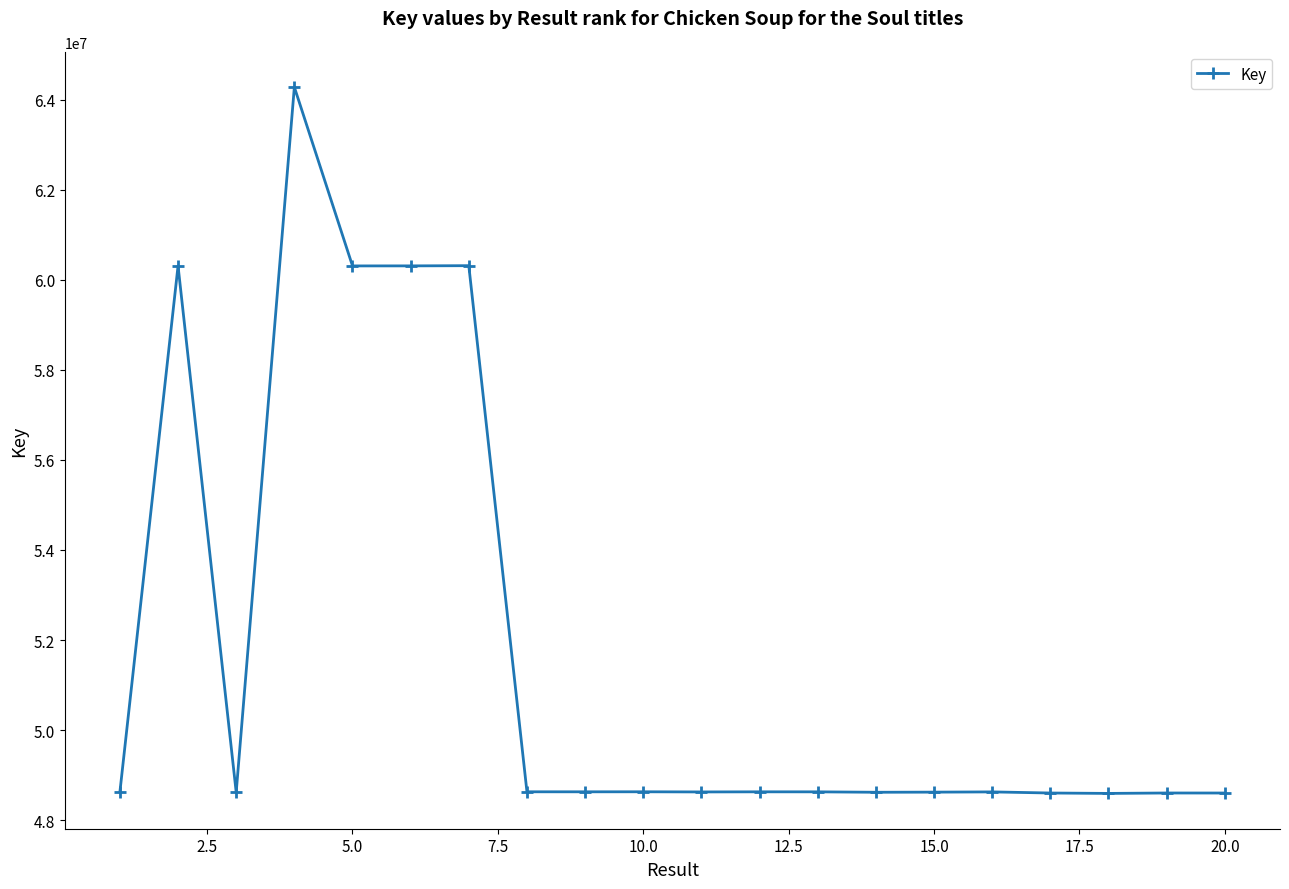

What is the sum of all values?

1034813279